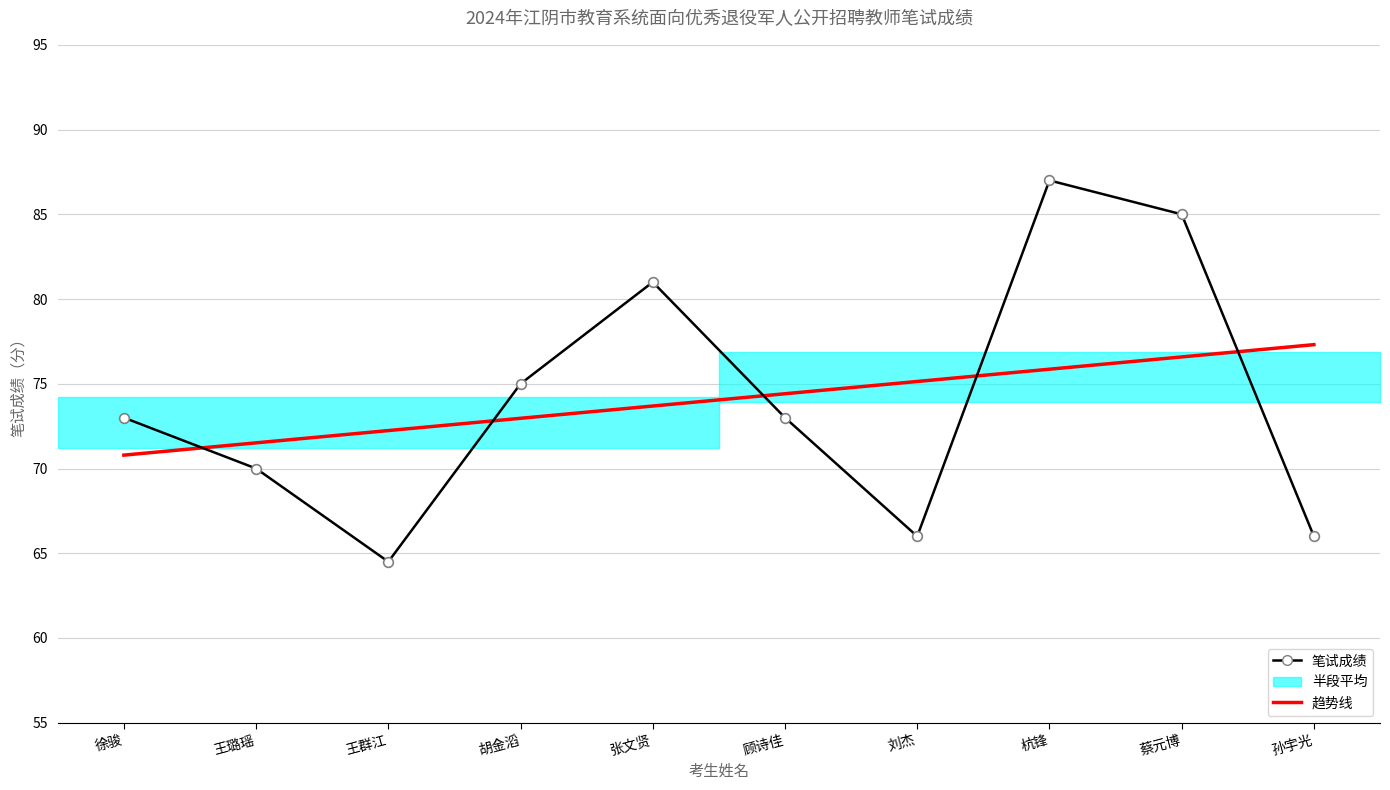

What position from the right is 孙宇光?

1